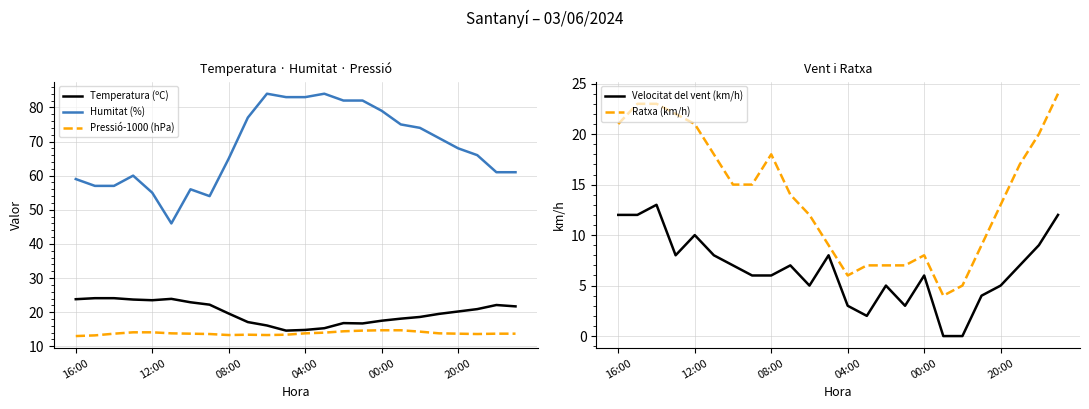

What is the approximate value of Ratxa (km/h) at 15?

7.0